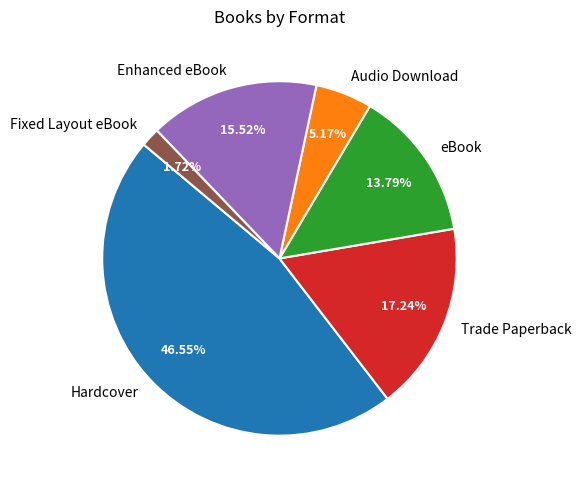

Is it true that Hardcover is 33% of the pie?

False